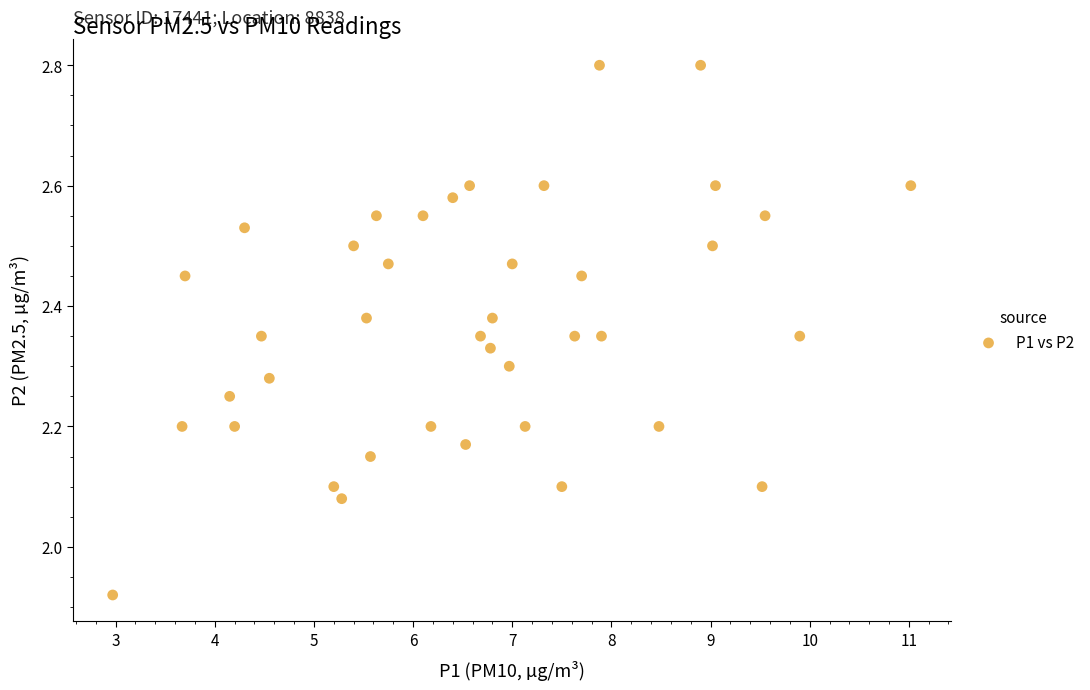

What is the range of X values (max minus min)?

8.0